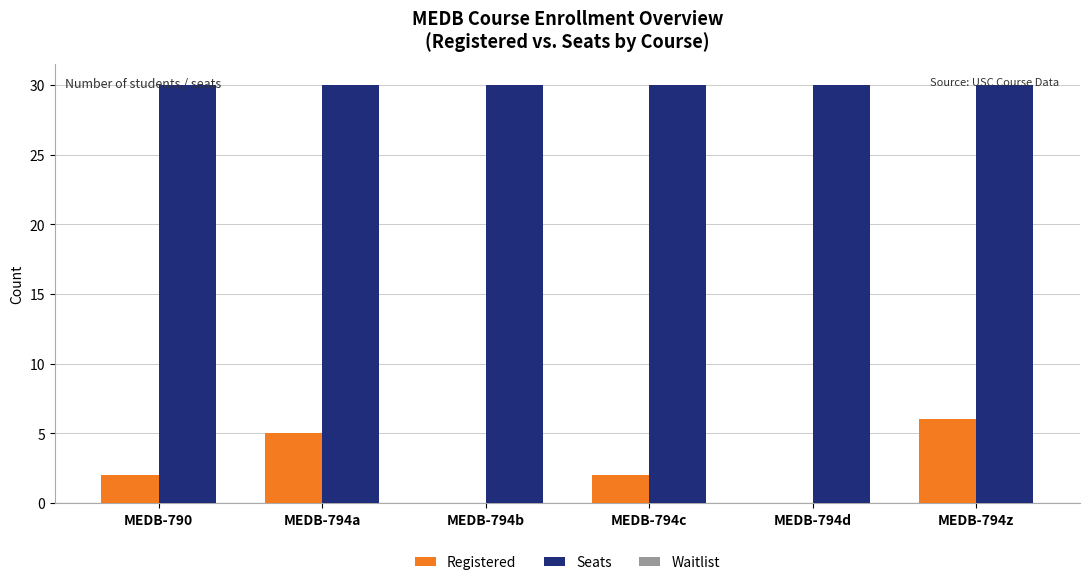

What is the sum of the Seats values at MEDB-794c and MEDB-794d?

60